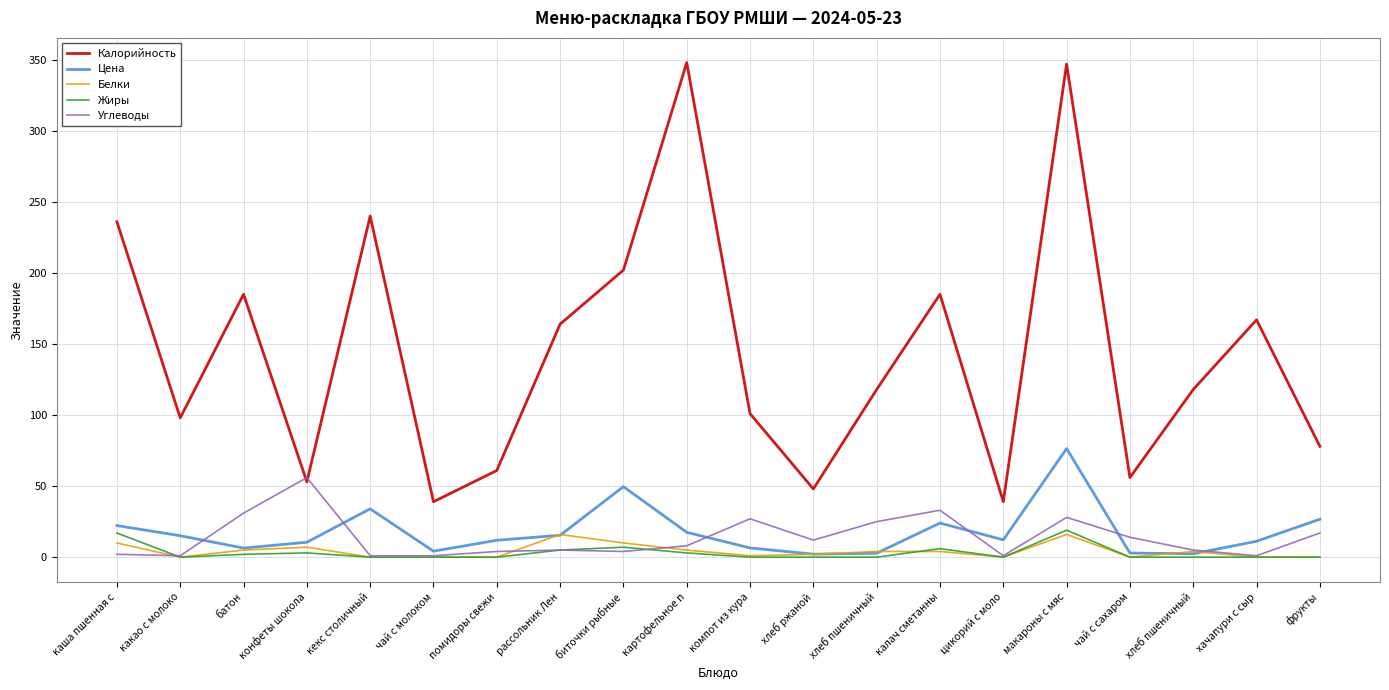

What are all the series names shown in the legend?

Калорийность, Цена, Белки, Жиры, Углеводы